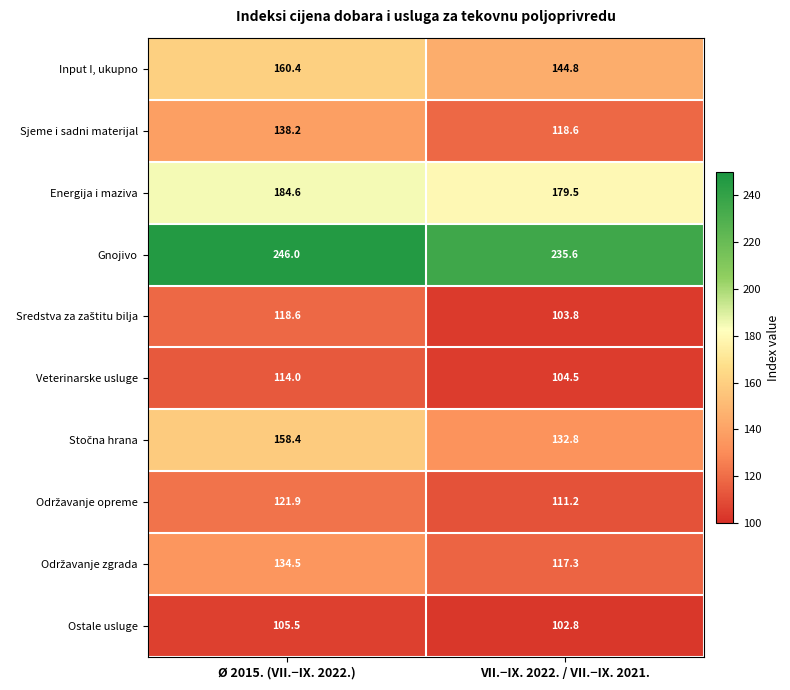

How many distinct data groups are displayed?

10